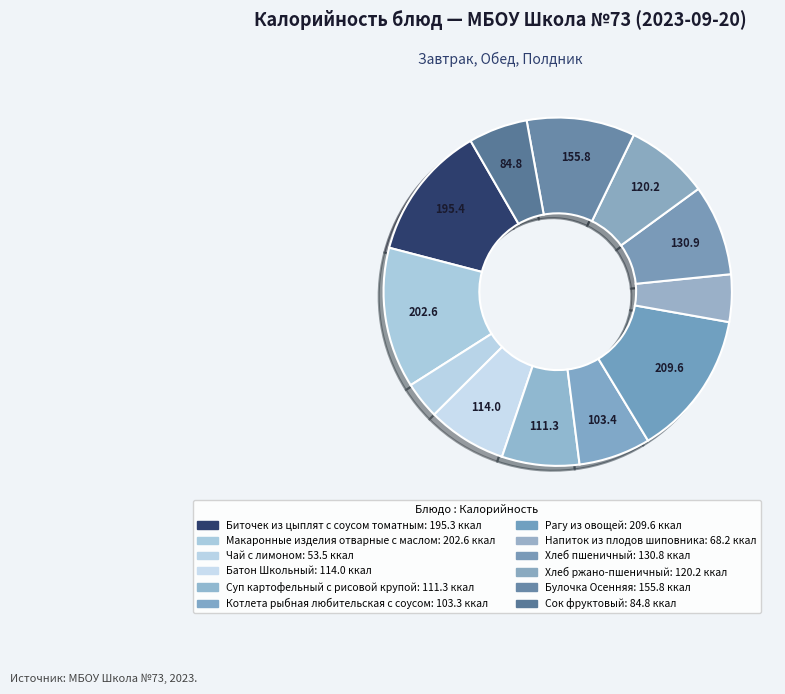

Count the number of slices in the pie.

12